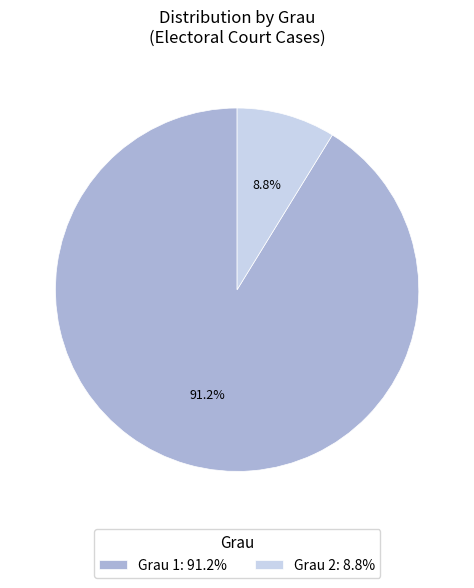

Which slice represents more than half of the pie?

Grau 1: 91.2%